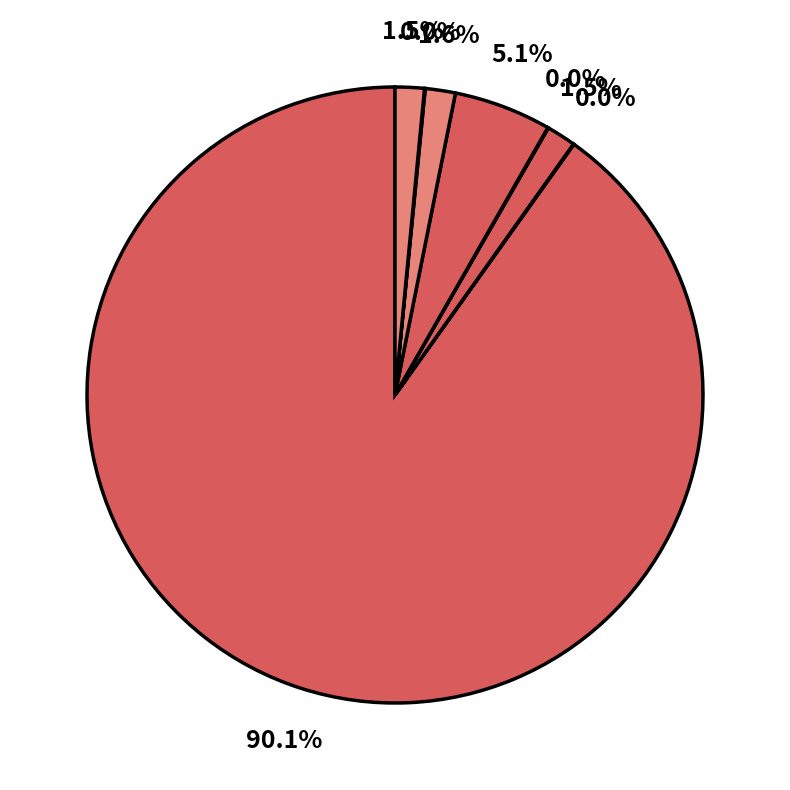

To the nearest percent, what is the difference between the largest and smallest slice percentages?

90%